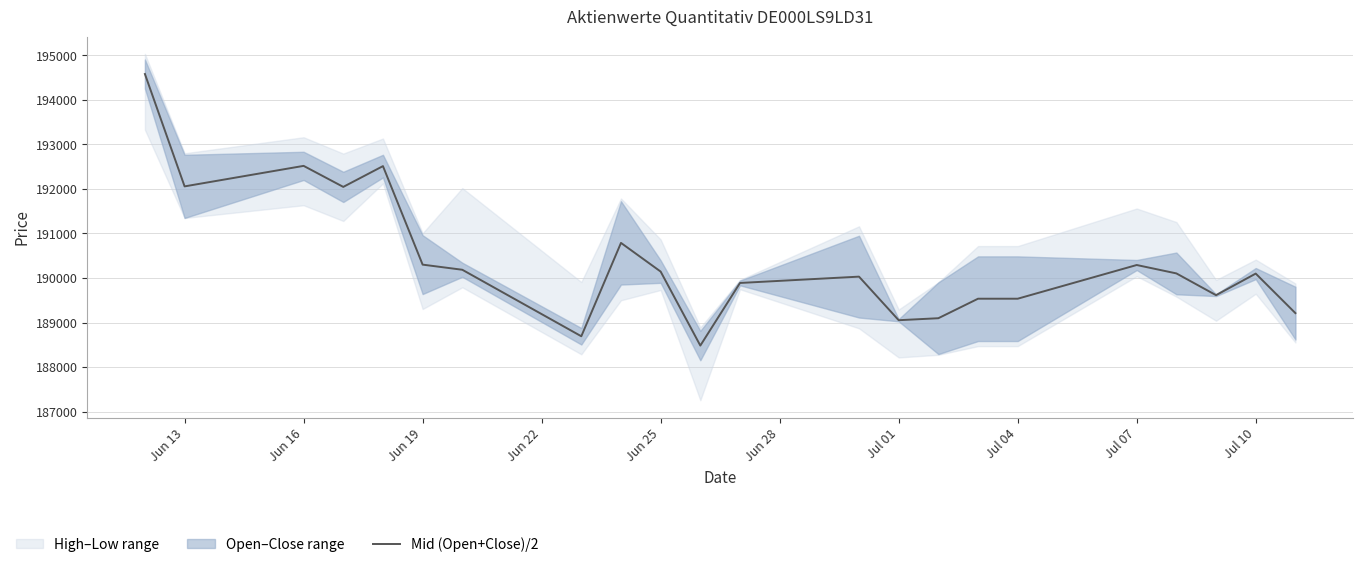

How many interior local valleys (lower than both neighbors) does the data have?

6